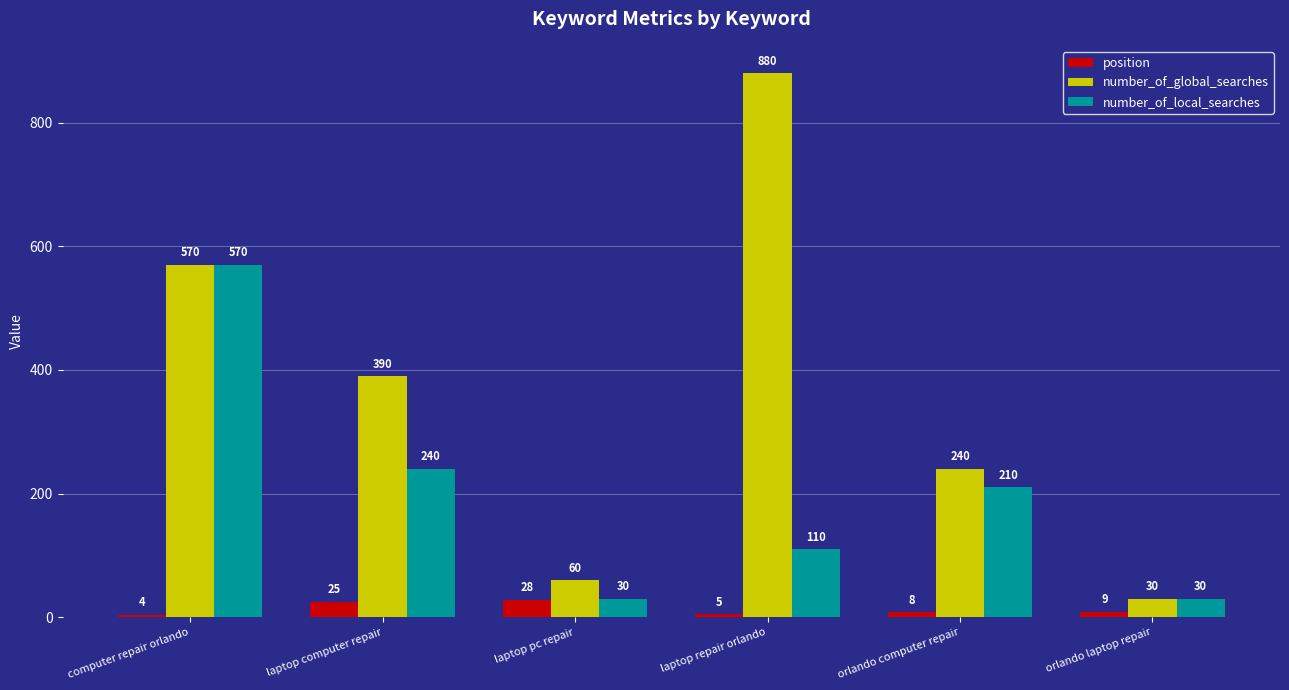

What position from the right is orlando laptop repair?

1